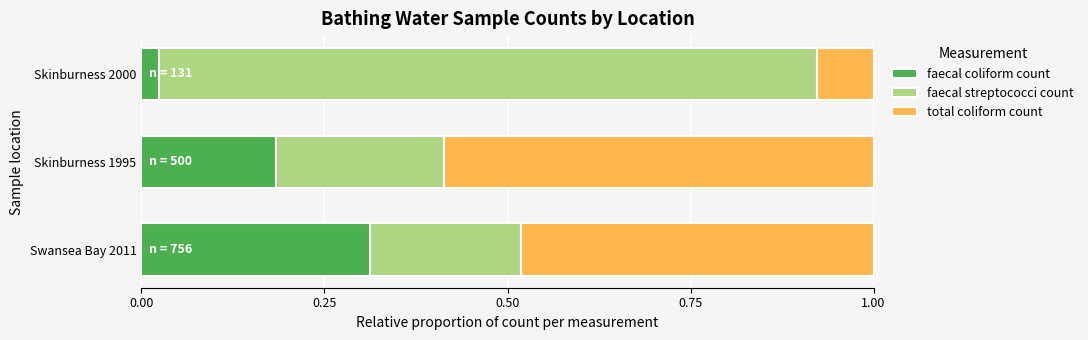

Where is faecal coliform count nearest to the value 0?

Skinburness 2000